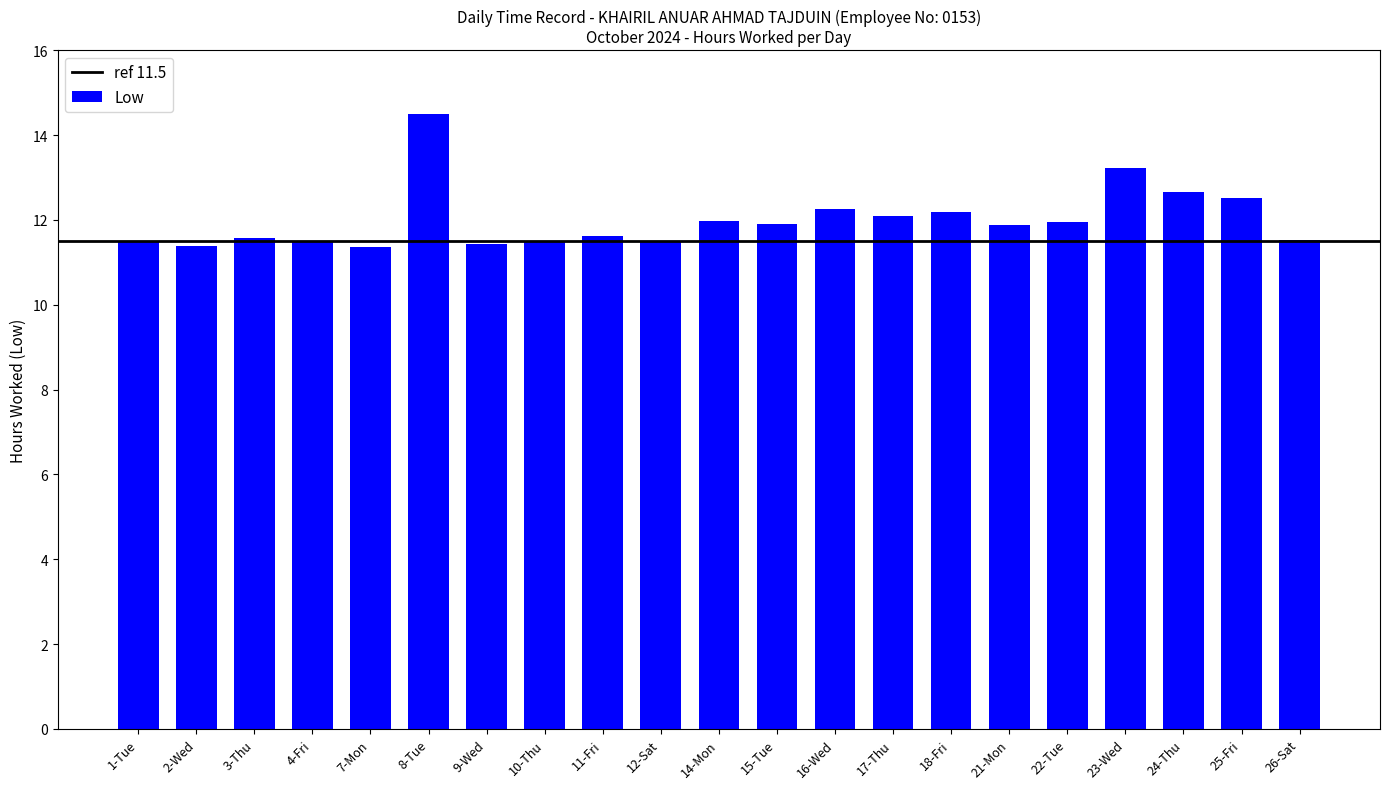

What is the change in value from 8-Tue to 25-Fri?

-2.0